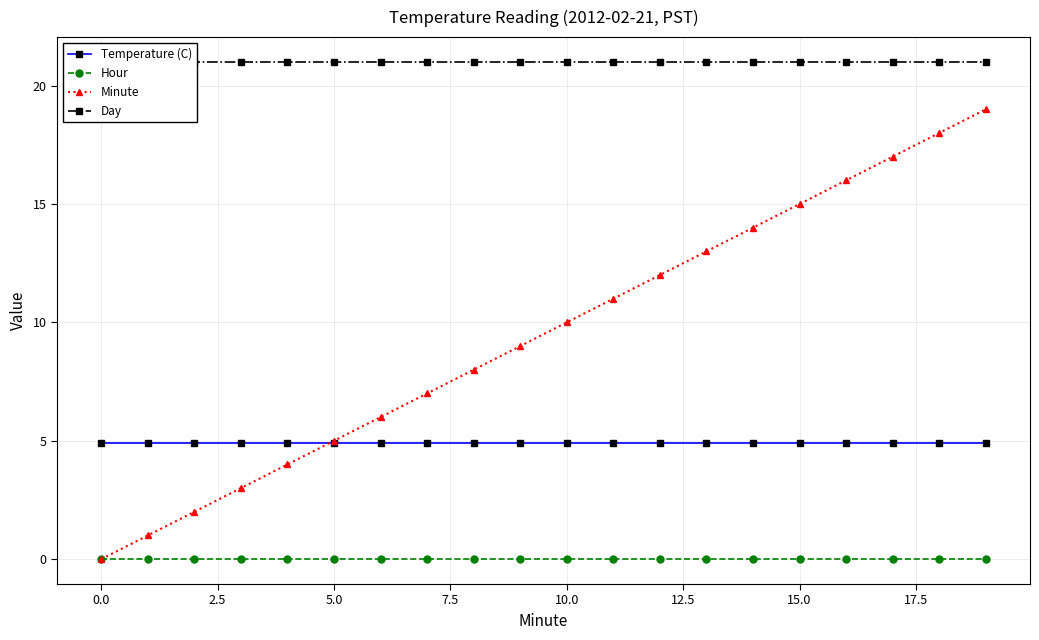

What is the value of the Temperature (C) point at the 7th from the left?

4.9